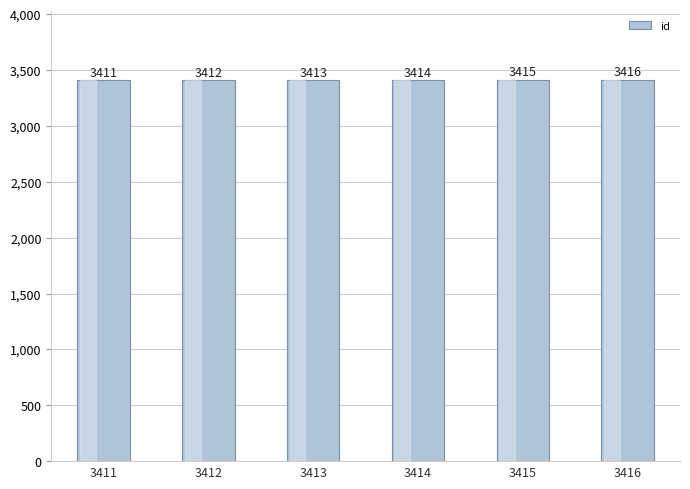

Count the values in the range 3412 to 3415.

4